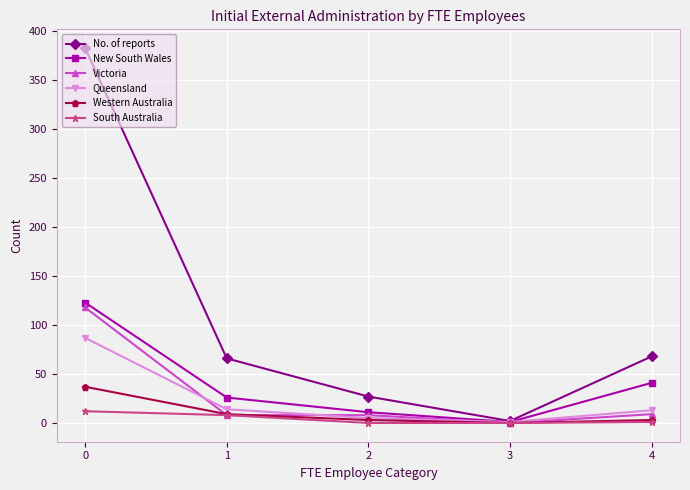

The value of No. of reports at 1 is 66. True or false?

True